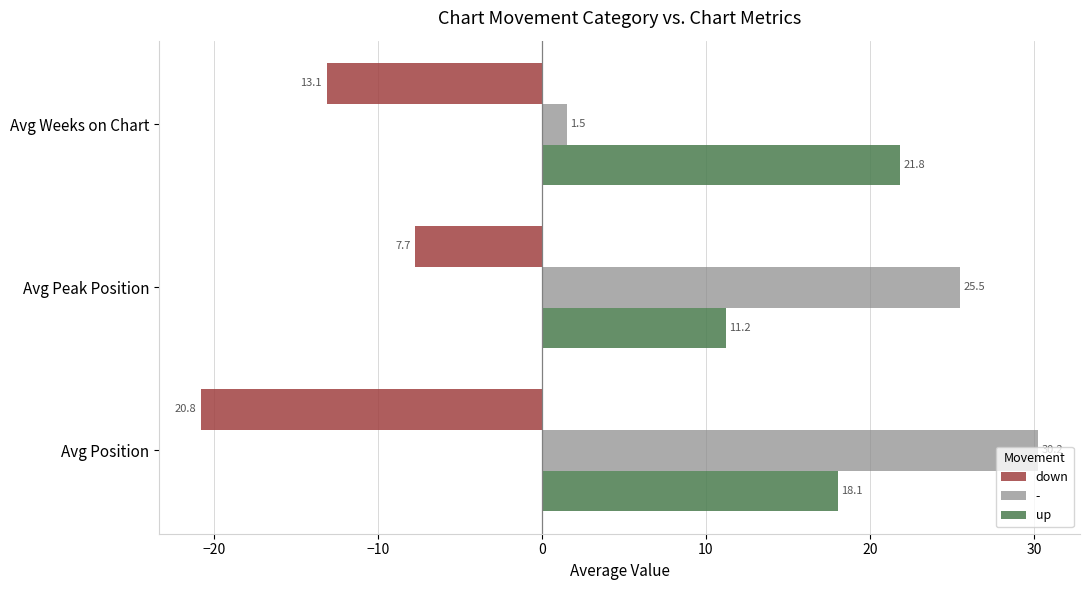

At which label is up closest to 16?

Avg Position